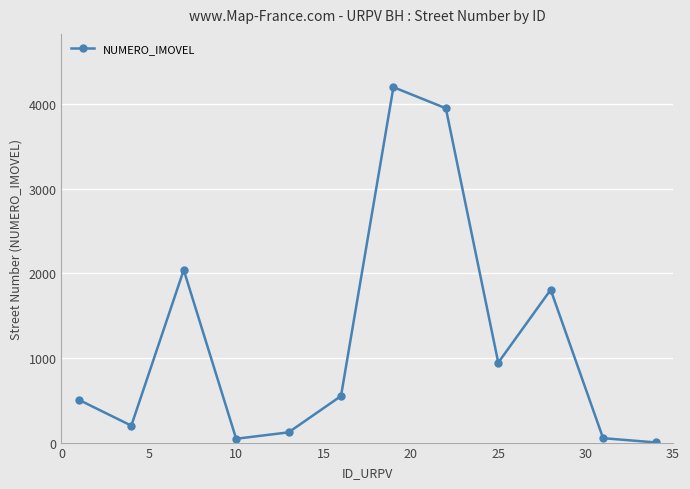

What is the greatest value displayed?

4200